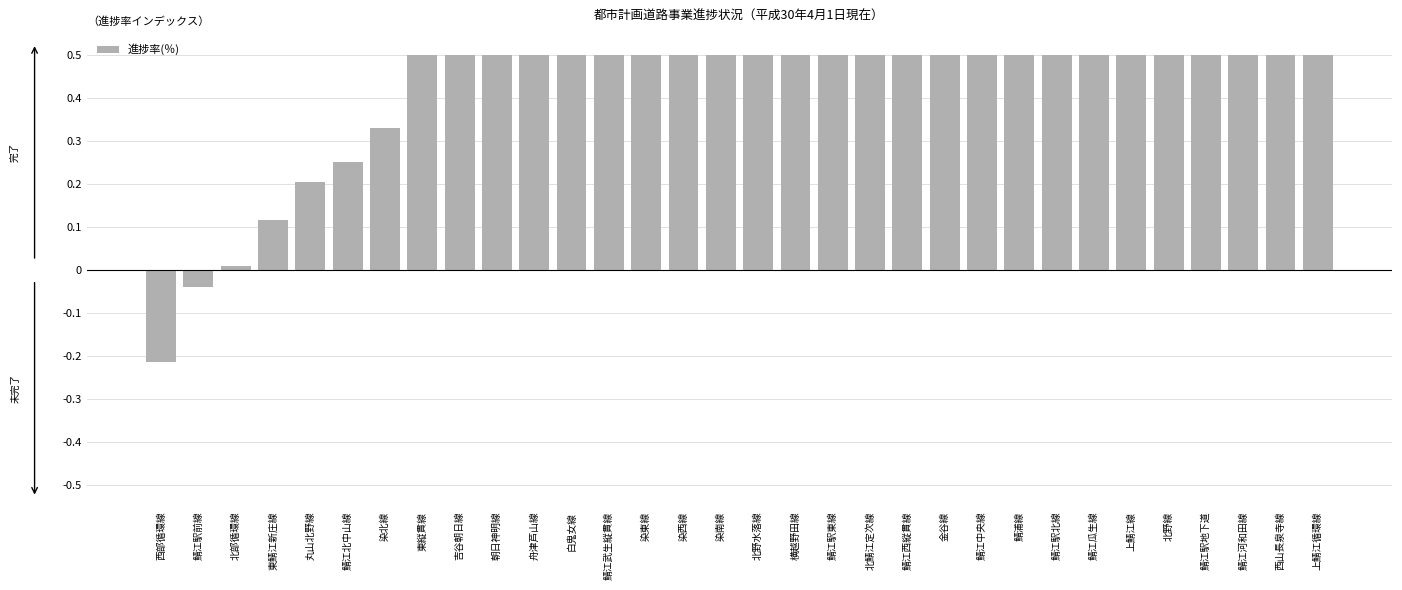

What position from the left is 北野水落線?

17